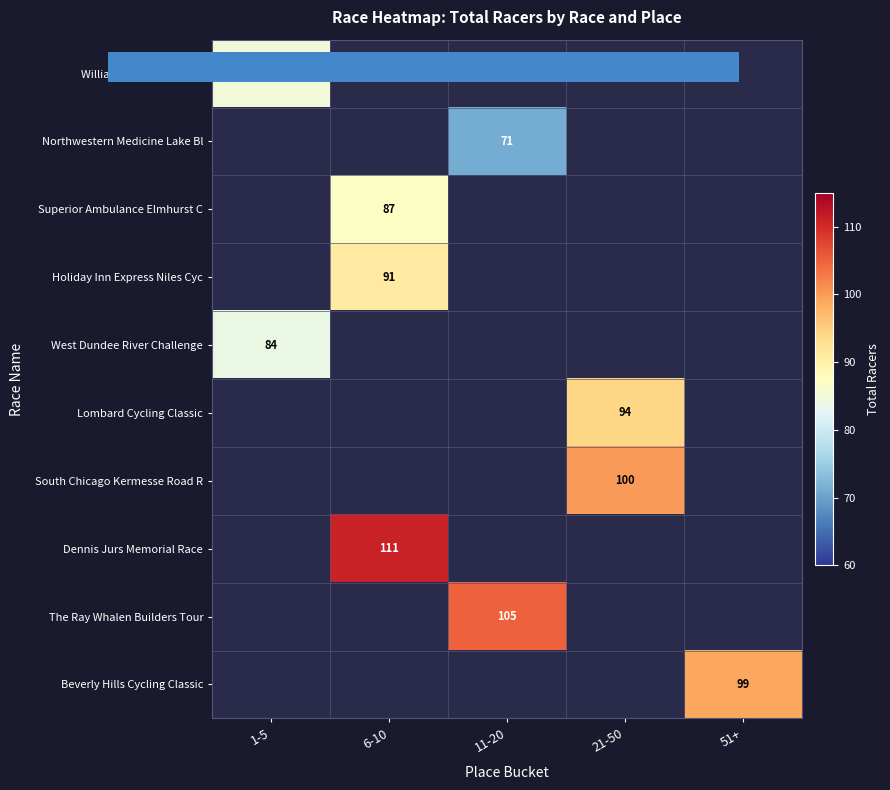

How many series are shown in this chart?

10